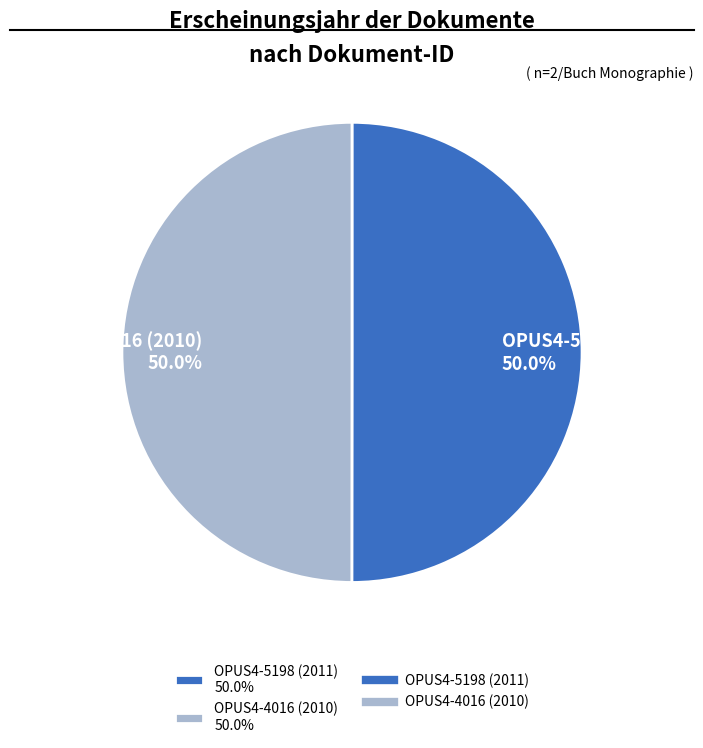

What percentage do OPUS4-4016 (2010) 50.0% and OPUS4-5198 (2011) 50.0% together represent?

100.0%